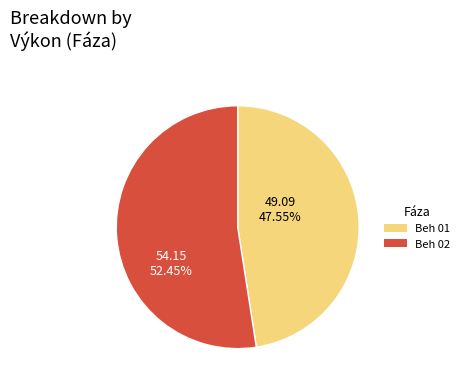

What is the ratio of the value at Beh 01 to the value at Beh 02?

0.9